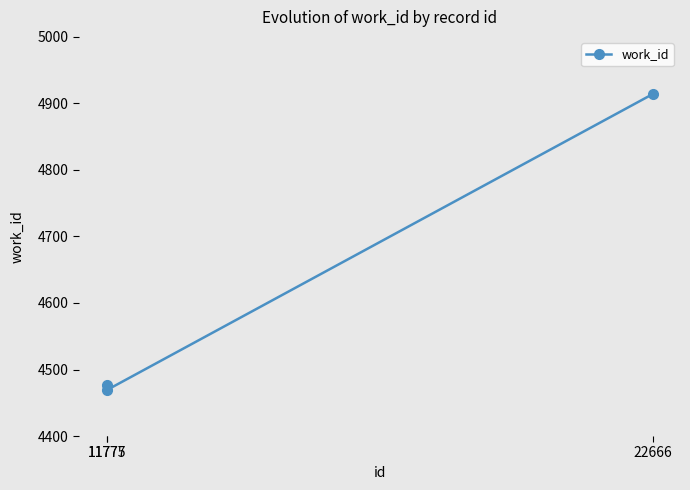

What is the difference between the values at 22666 and 11775?

437